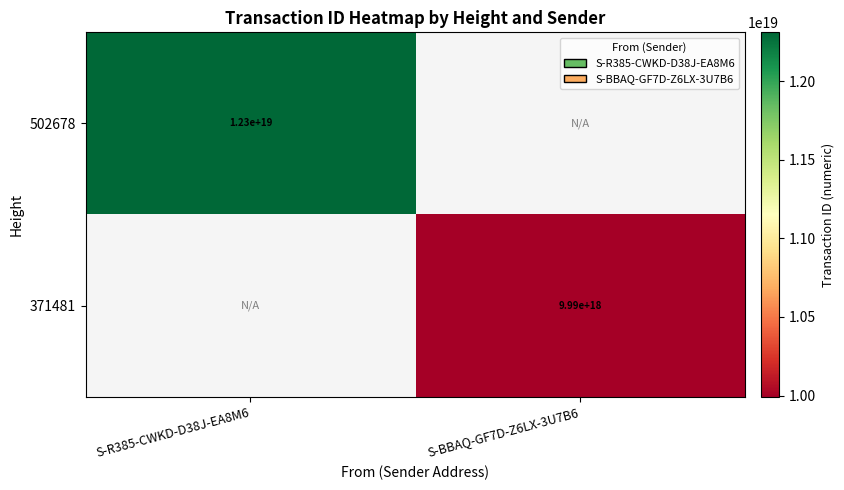

List the series in order of their overall mean, lowest first.

502678, 371481